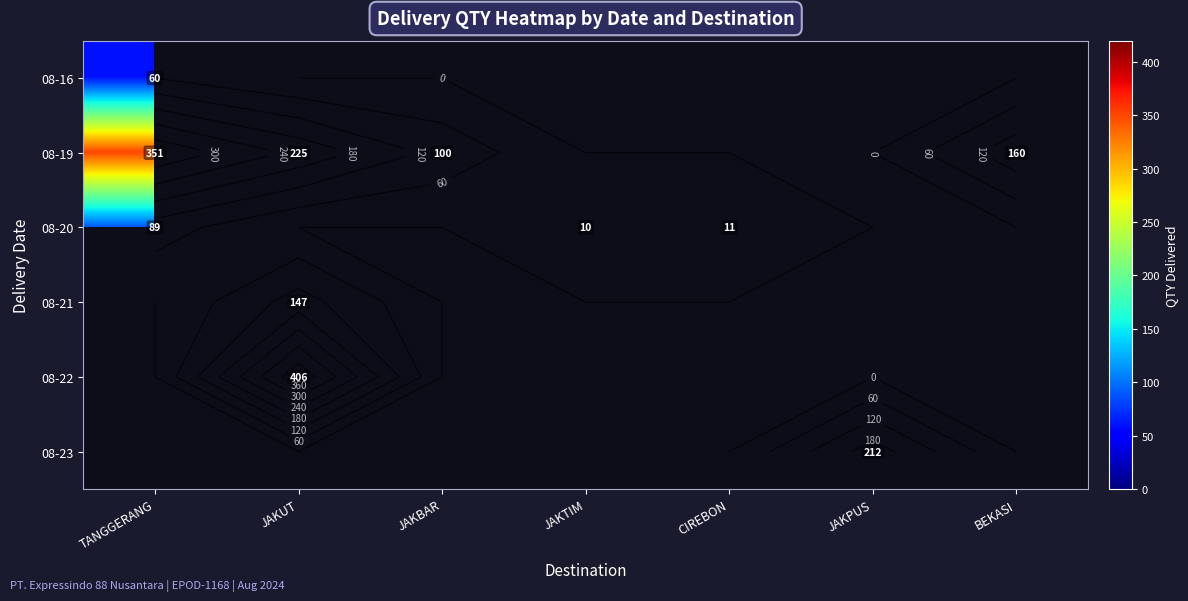

Is the value of 08-23 at JAKBAR greater than the value of 08-22 at JAKPUS?

No